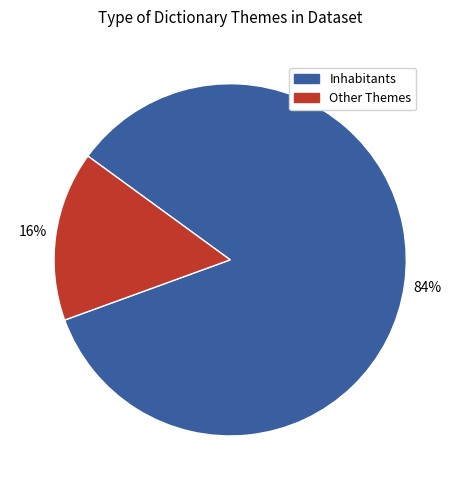

Which category has the smallest portion of the pie?

Other Themes